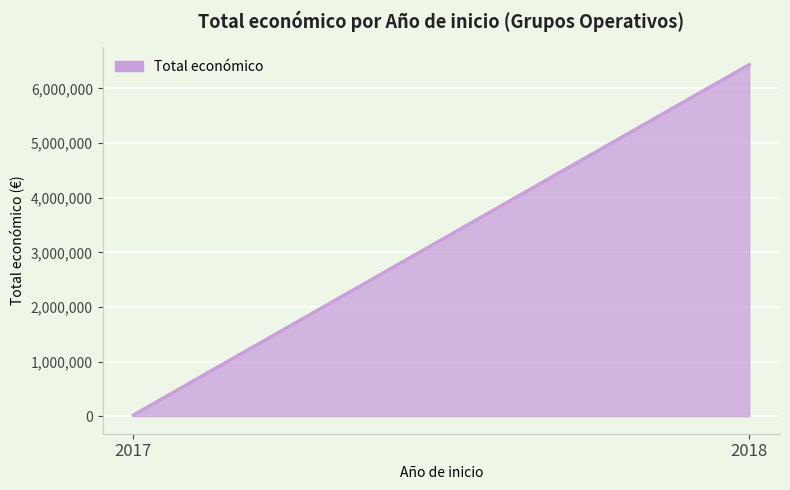

What is the difference between the maximum and minimum values?

6415492